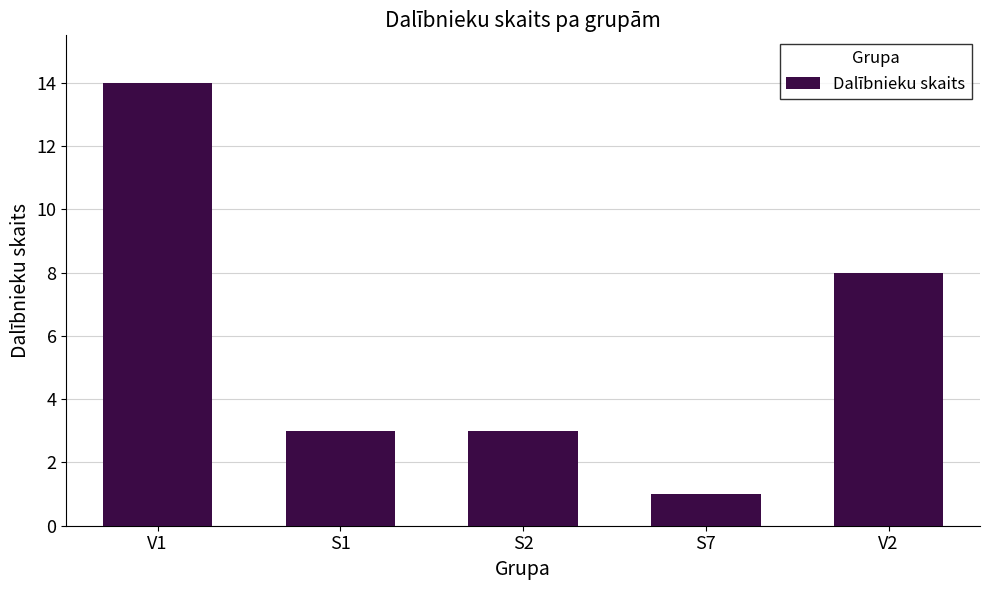

Which category has the highest value across all series?

V1